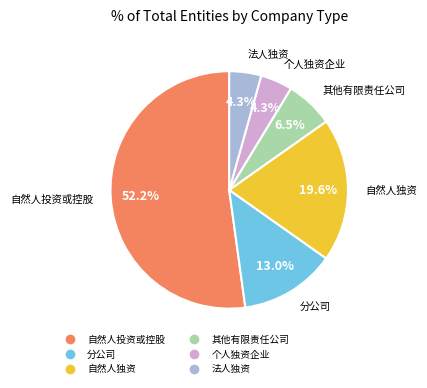

Is there any slice that represents more than half of the pie?

Yes